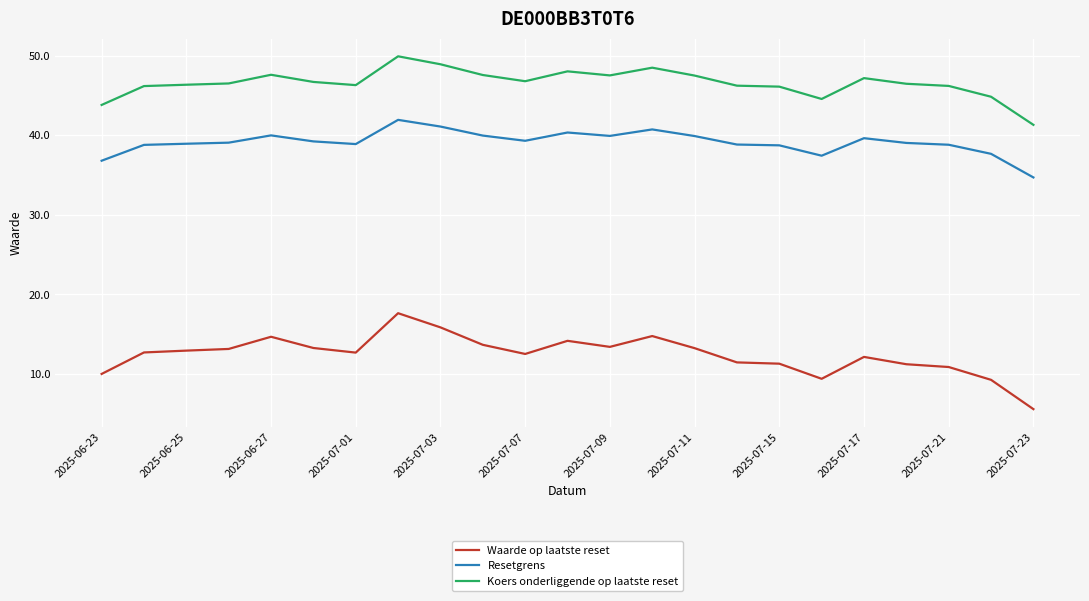

Rank the series by their average value, from lowest to highest.

Waarde op laatste reset, Resetgrens, Koers onderliggende op laatste reset